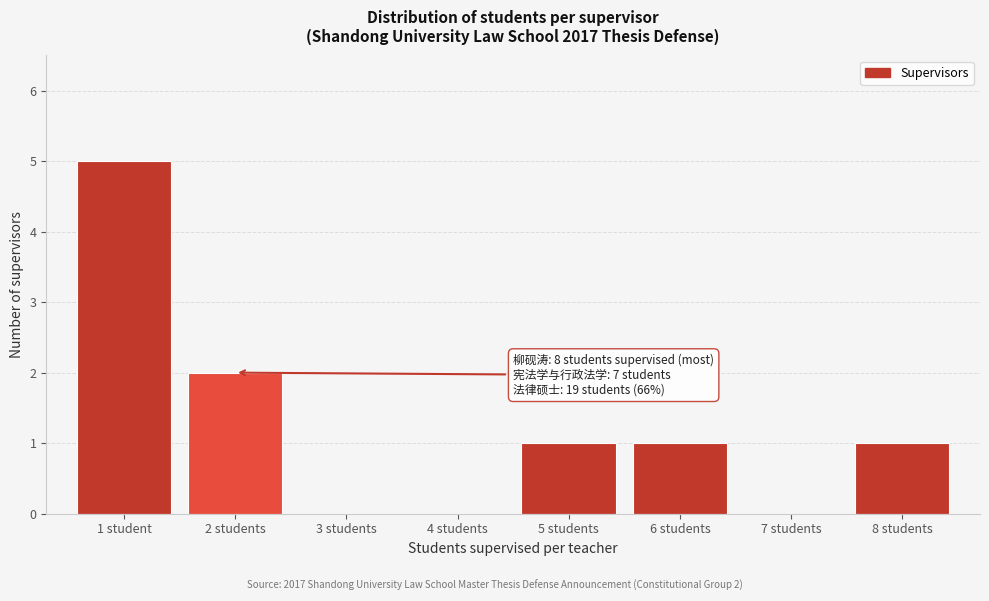

Reading left to right, extract all data points from this chart.

1 student=5	2 students=2	3 students=0	4 students=0	5 students=1	6 students=1	7 students=0	8 students=1